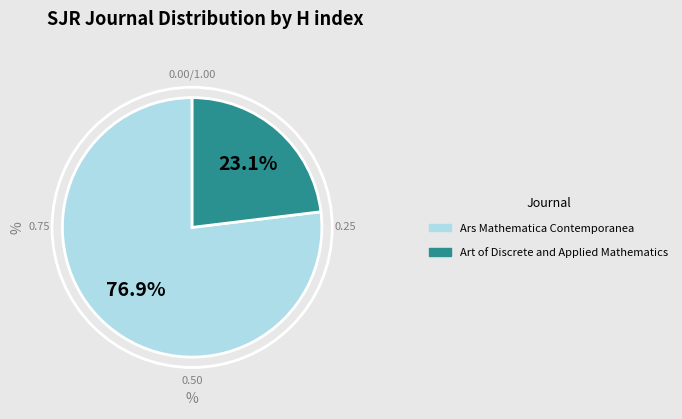

True or false: Ars Mathematica Contemporanea accounts for 77% of the total.

True